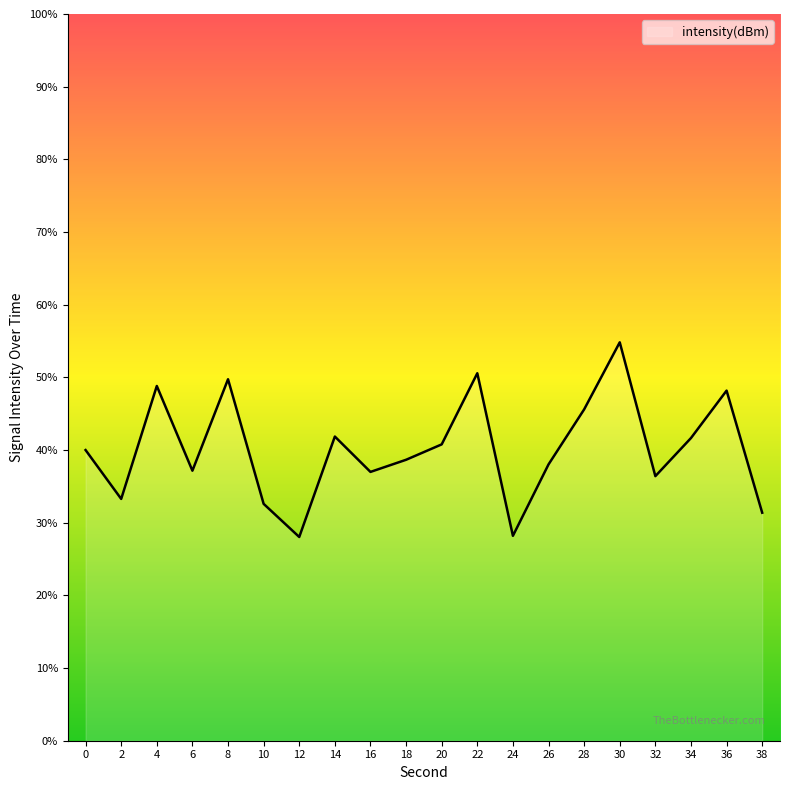

The chart shows a value of 28.2 at 24. True or false?

True